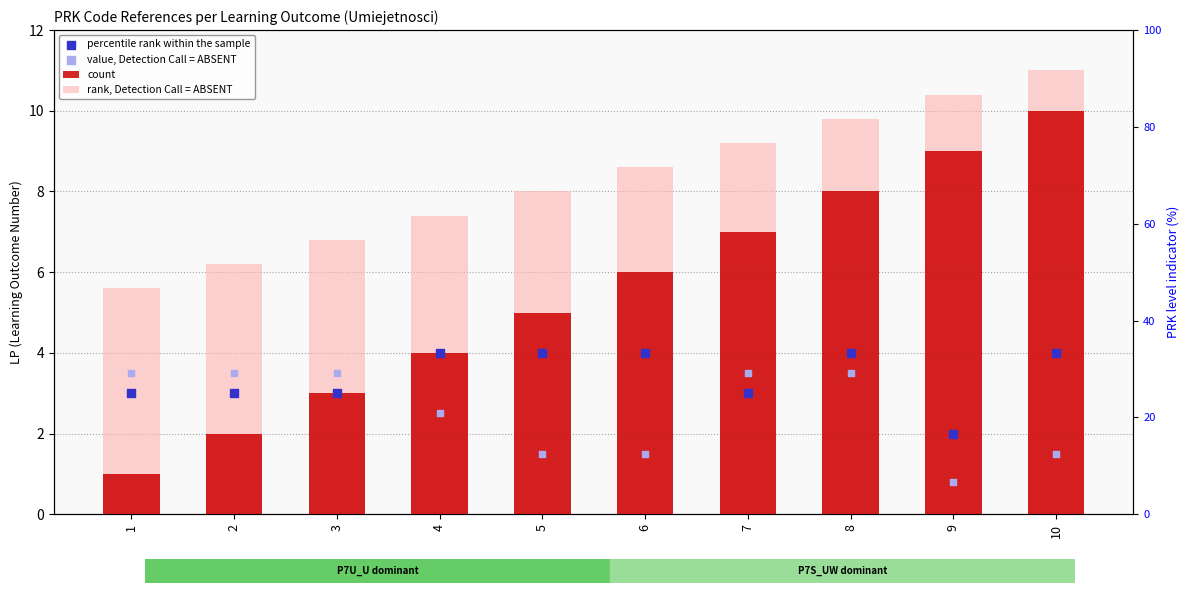

Which series reaches the maximum Y coordinate?

rank, Detection Call = ABSENT